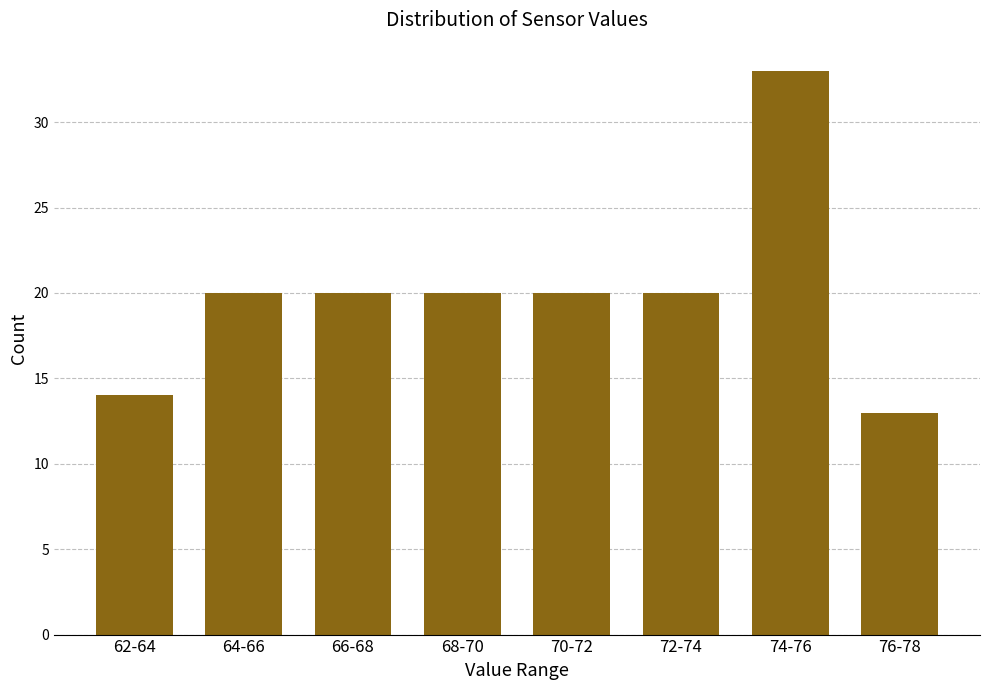

Reading left to right, extract all data points from this chart.

62-64=14	64-66=20	66-68=20	68-70=20	70-72=20	72-74=20	74-76=33	76-78=13